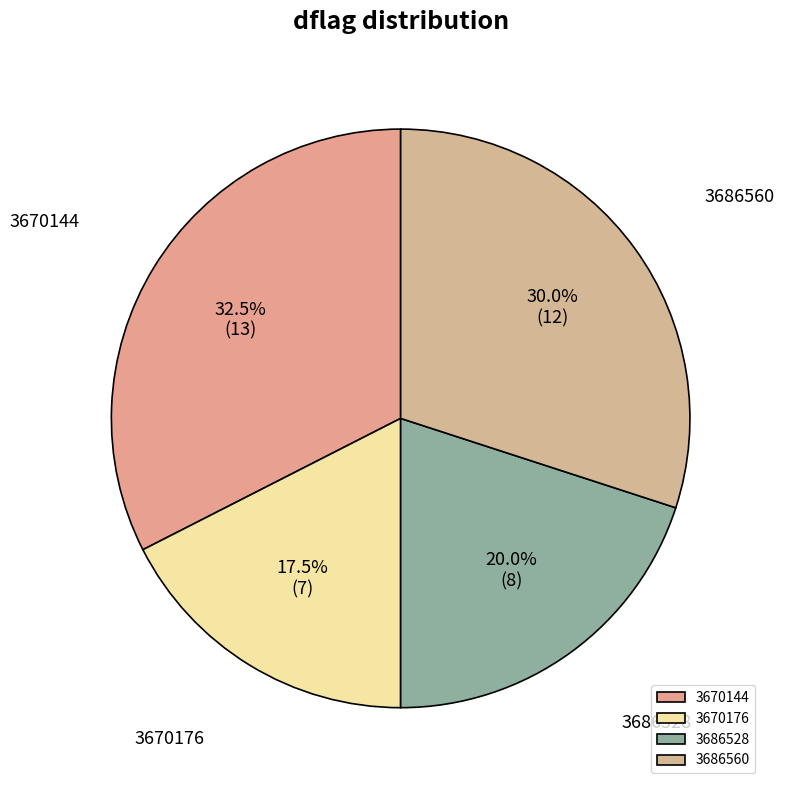

To the nearest percent, what portion does 3686528 represent?

20%